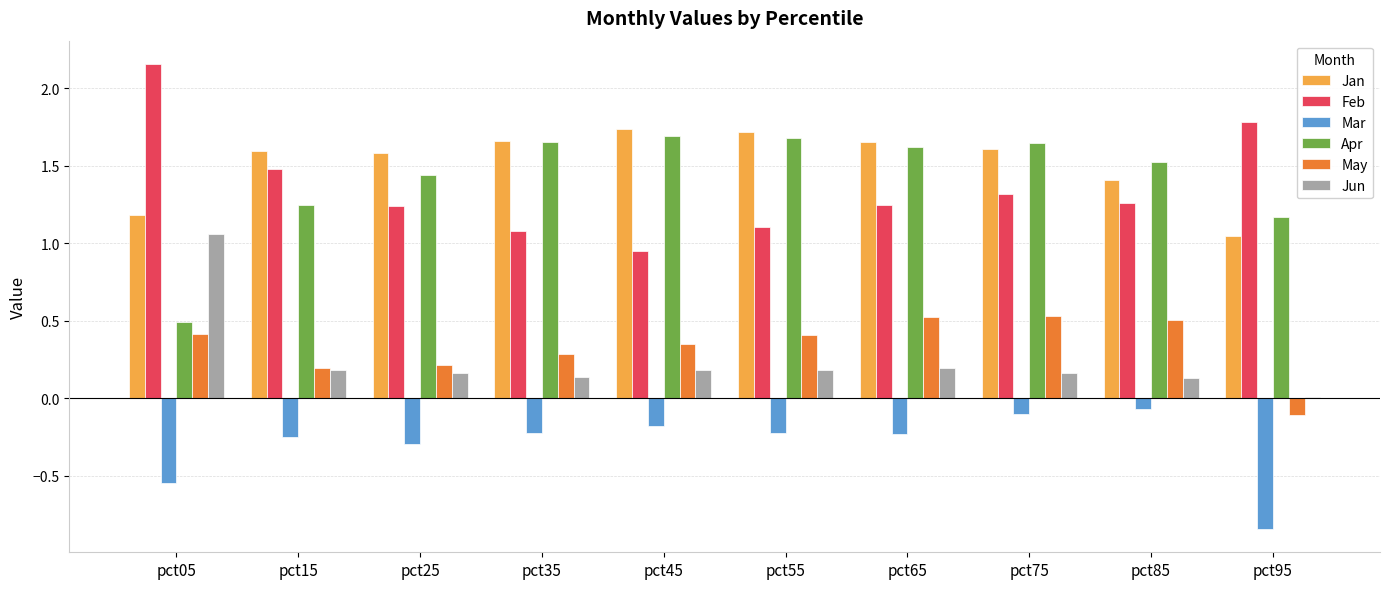

Does the chart contain stacked bars?

No